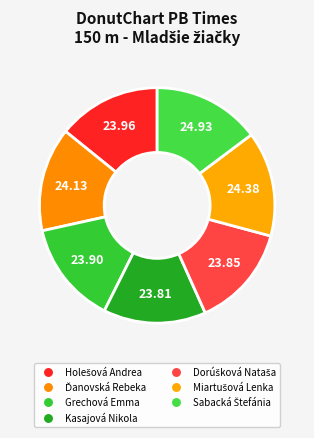

How many segments does this pie chart have?

7